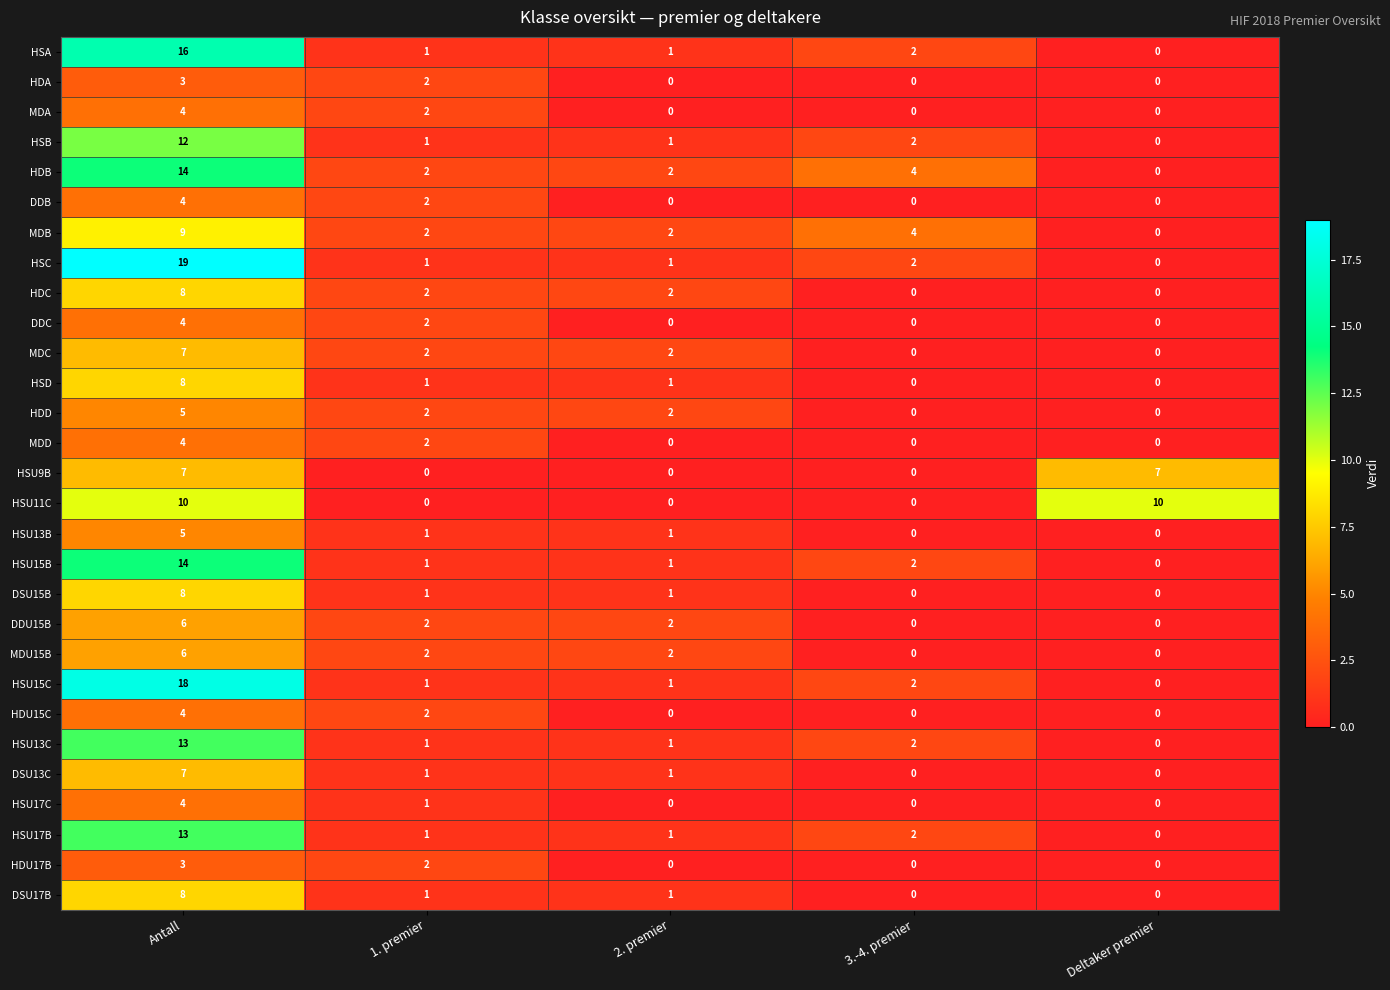

What is the difference between the highest and lowest values at Deltaker premier?

10